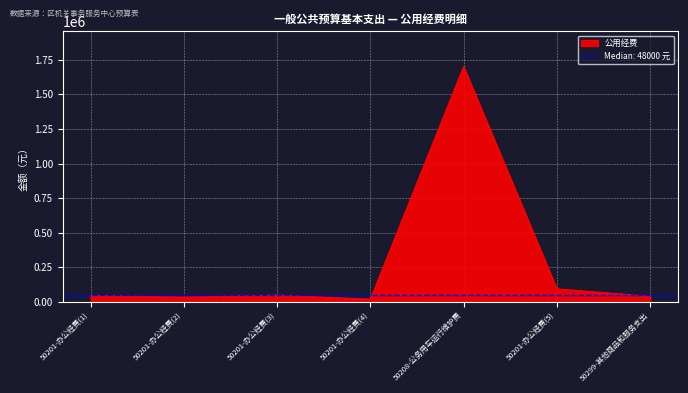

How many series are shown in this chart?

1